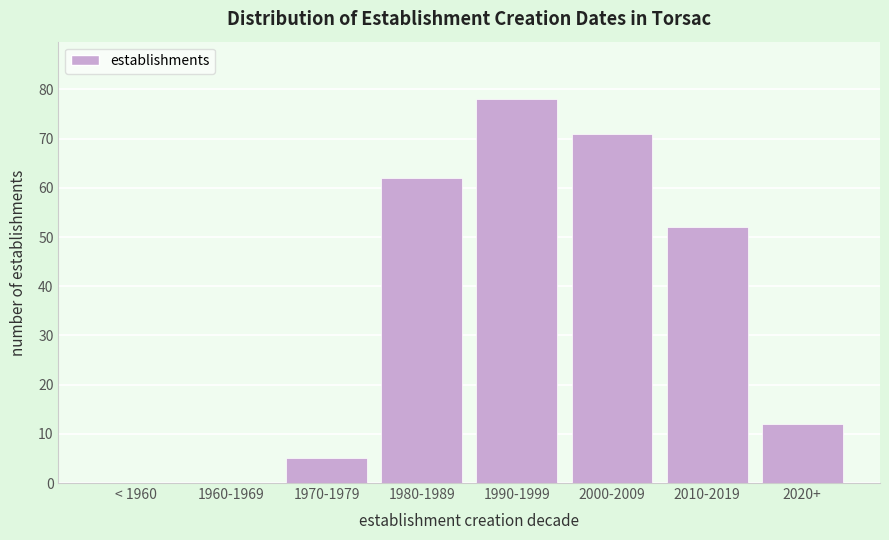

Reading left to right, list all the values displayed in this chart.

< 1960=0	1960-1969=0	1970-1979=5	1980-1989=62	1990-1999=78	2000-2009=71	2010-2019=52	2020+=12